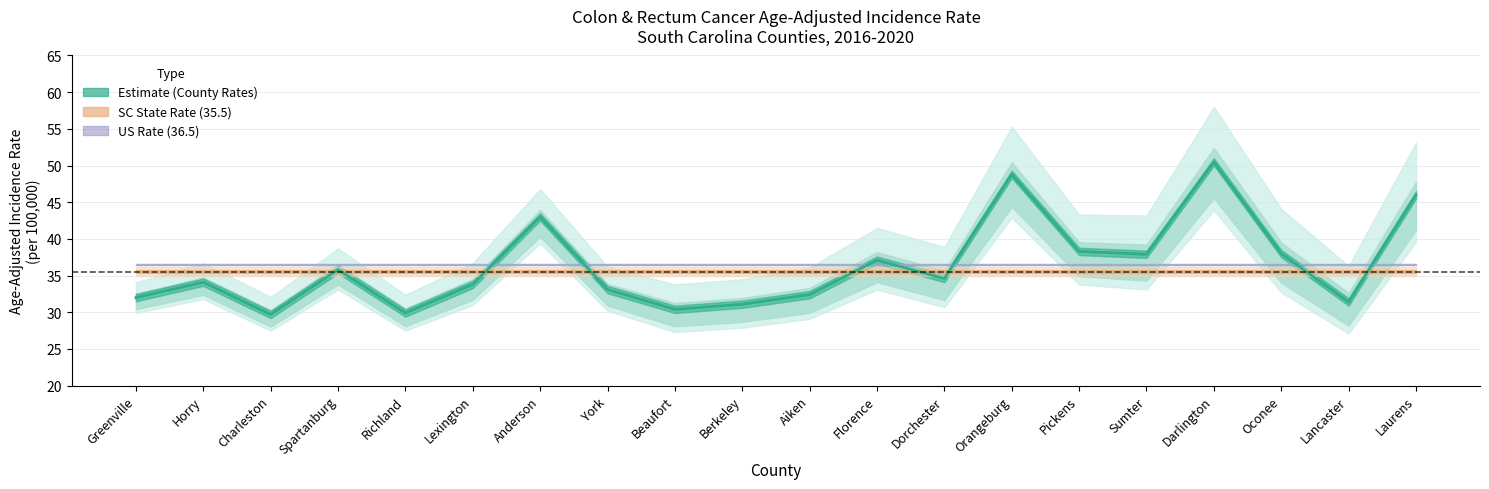

What is the minimum value shown in the chart?

27.1